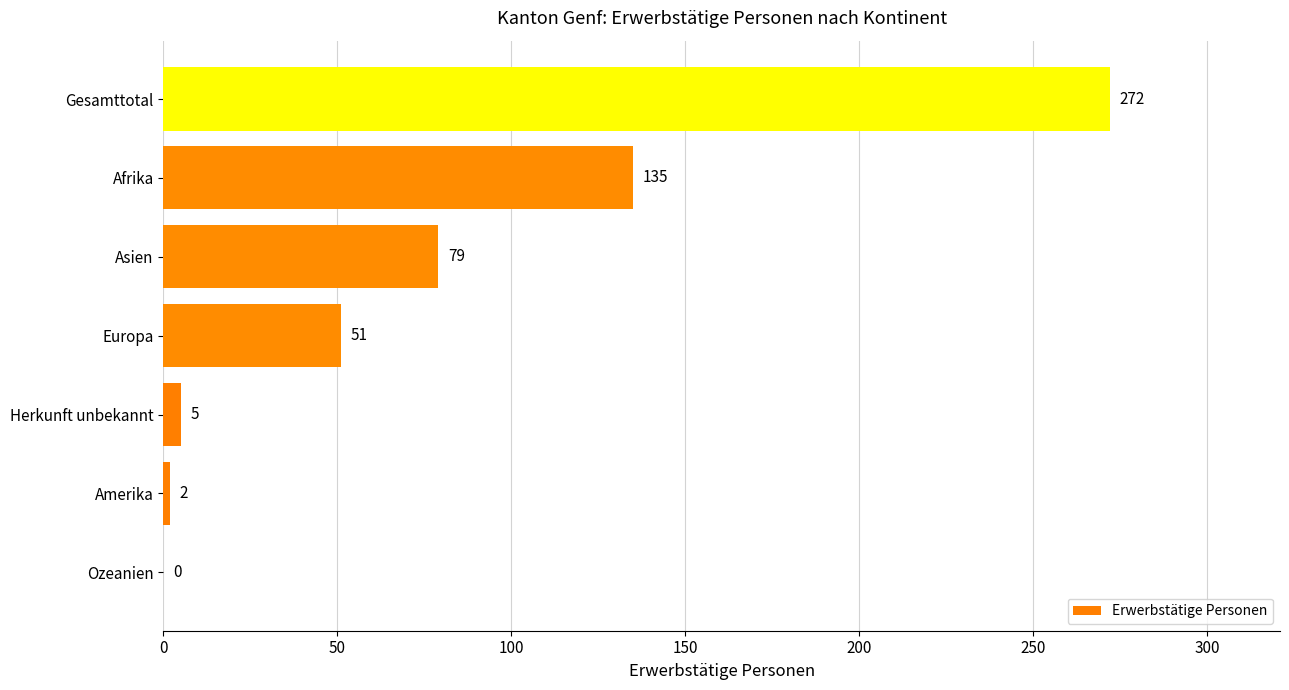

Reading bottom to top, extract all data points from this chart.

Ozeanien=0	Amerika=2	Herkunft unbekannt=5	Europa=51	Asien=79	Afrika=135	Gesamttotal=272